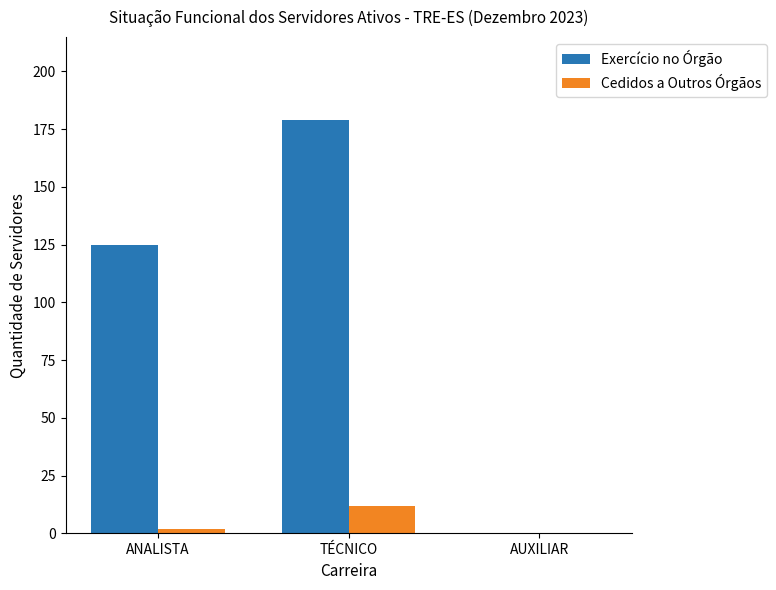

Count the Exercício no Órgão values in the range 0 to 179.

3